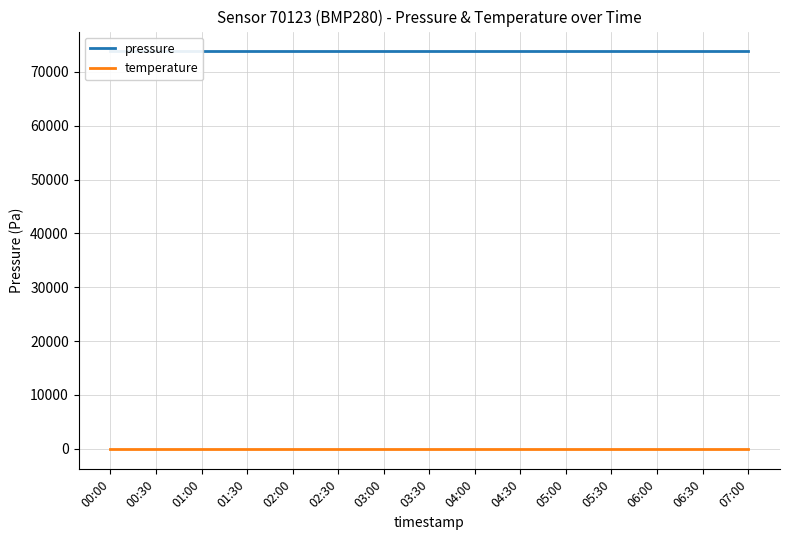

Reading left to right, what are all the values shown in this chart?

pressure: 00:00=73814.6	00:30=73814.6	01:00=73814.6	01:30=73814.6	02:00=73814.6	02:30=73814.6	03:00=73814.6	03:30=73814.6	04:00=73814.6	04:30=73814.6	05:00=73814.6	05:30=73814.6	06:00=73814.6	06:30=73814.6	07:00=73814.6
temperature: 00:00=-145.5	00:30=-145.5	01:00=-145.5	01:30=-145.5	02:00=-145.5	02:30=-145.5	03:00=-145.5	03:30=-145.5	04:00=-145.5	04:30=-145.5	05:00=-145.5	05:30=-145.5	06:00=-145.5	06:30=-145.5	07:00=-145.5